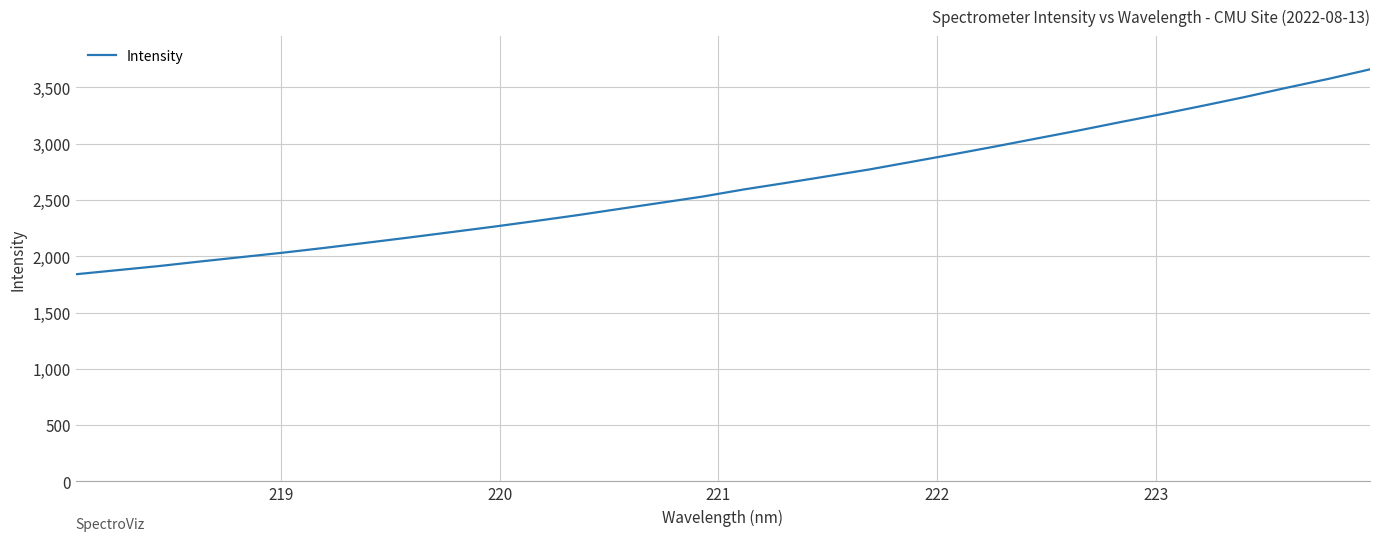

What is the maximum value shown in the chart?

3661.1